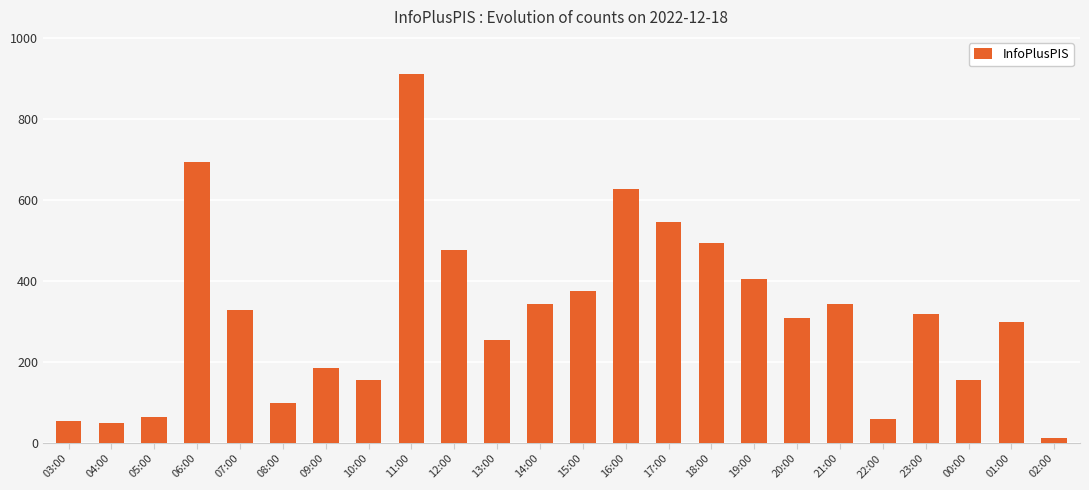

How many distinct data groups are displayed?

1